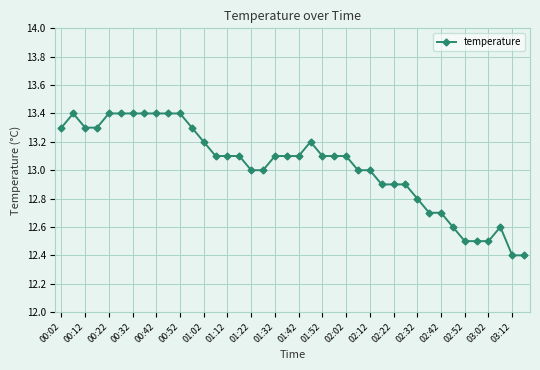

What is the average value?

13.0